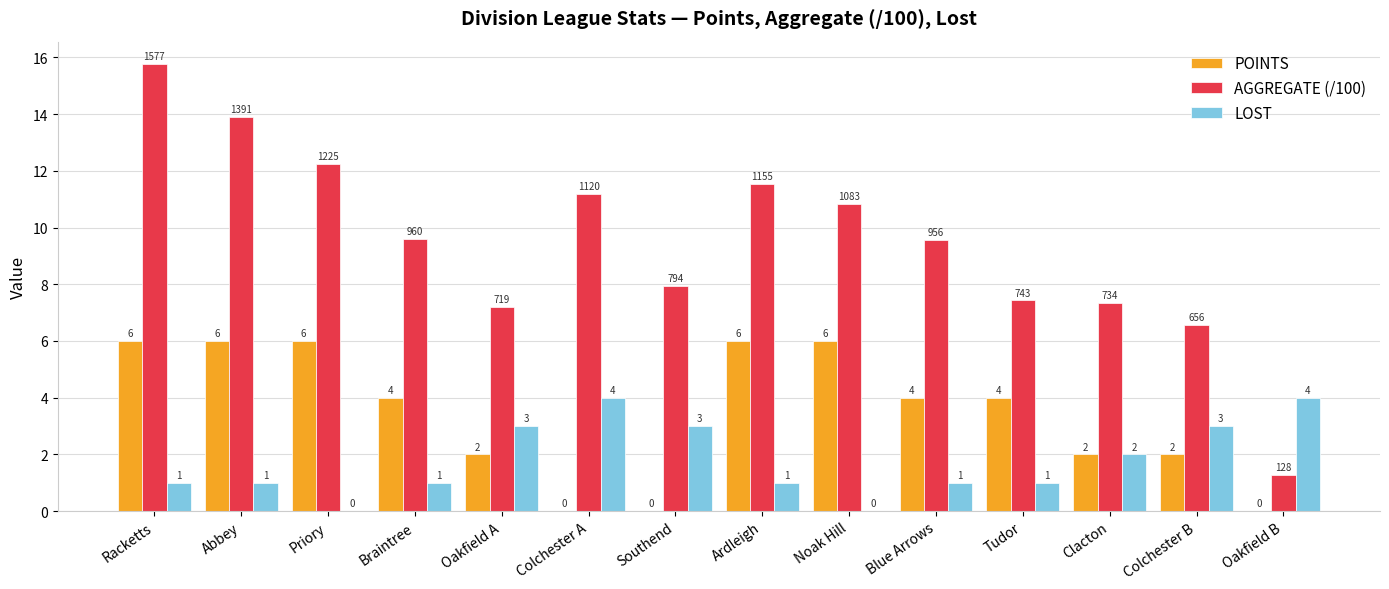

Which series has the largest total across all categories?

AGGREGATE (/100)